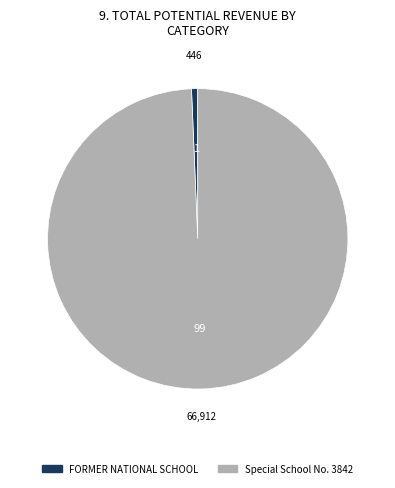

Which has a higher value, FORMER NATIONAL SCHOOL or Special School No. 3842?

Special School No. 3842